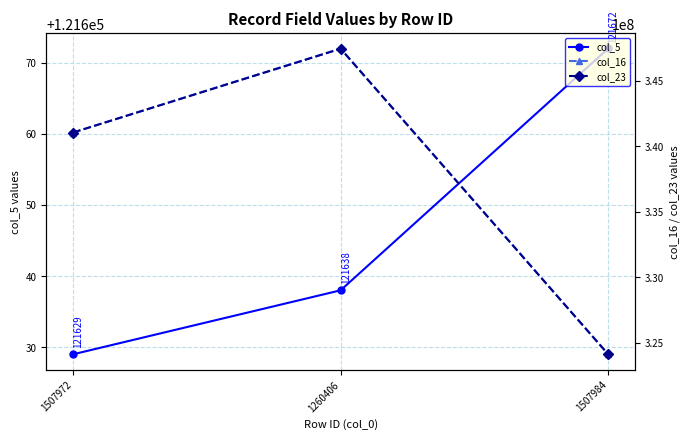

What is the difference between the maximum and second lowest values in the col_23 series?

6390000